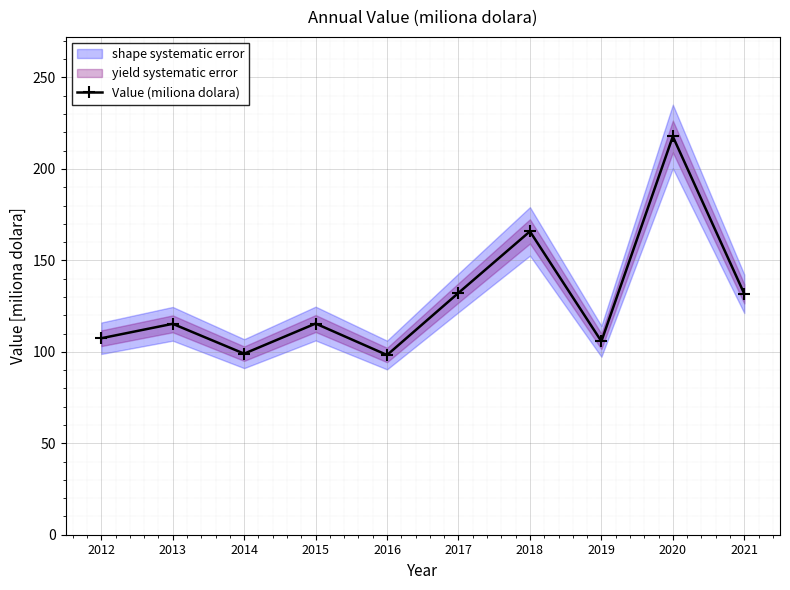

Reading right to left, extract all data points from this chart.

131.7	217.8	105.7	165.8	132.2	98.2	115.5	99.0	115.3	107.4